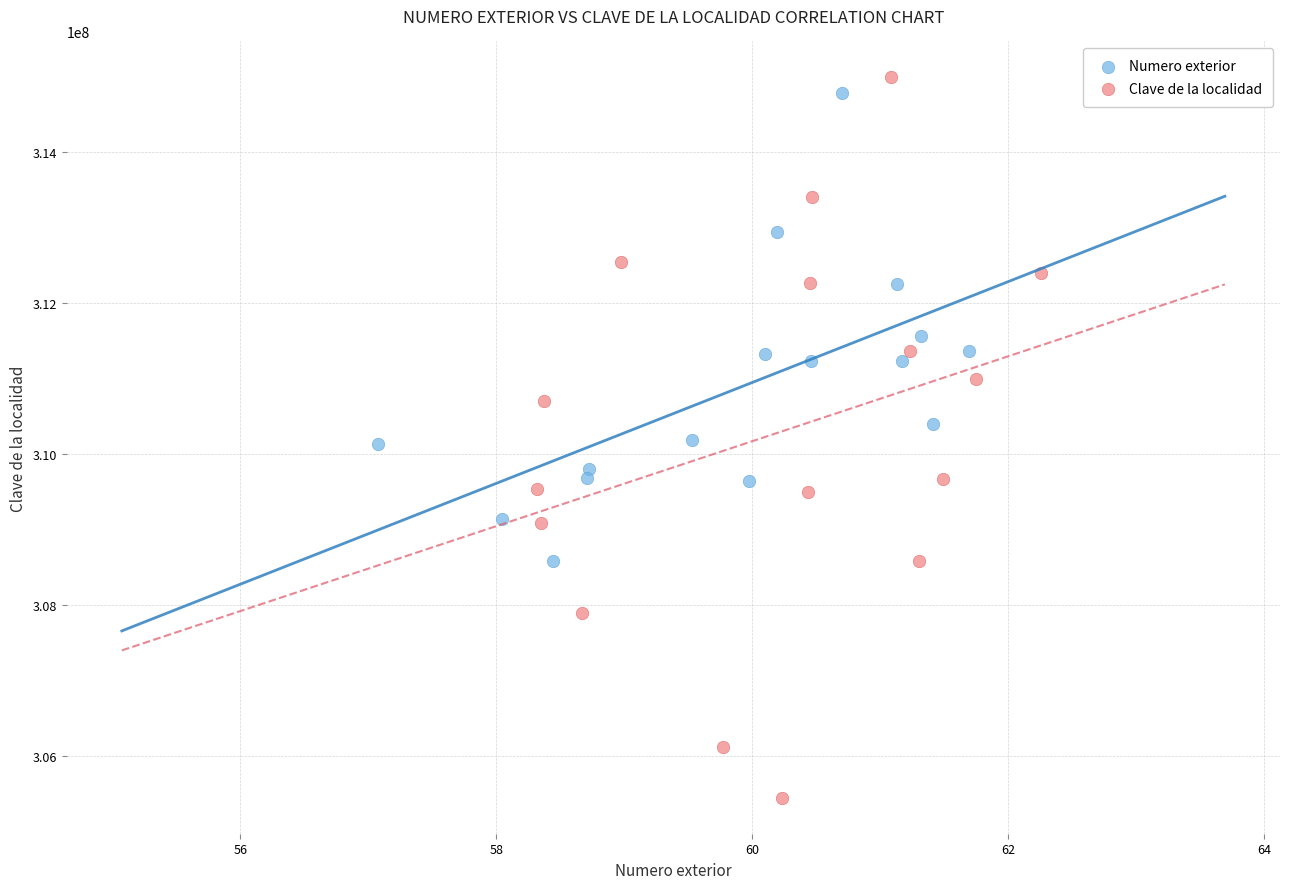

Which series has the largest Y range (max minus min)?

Clave de la localidad